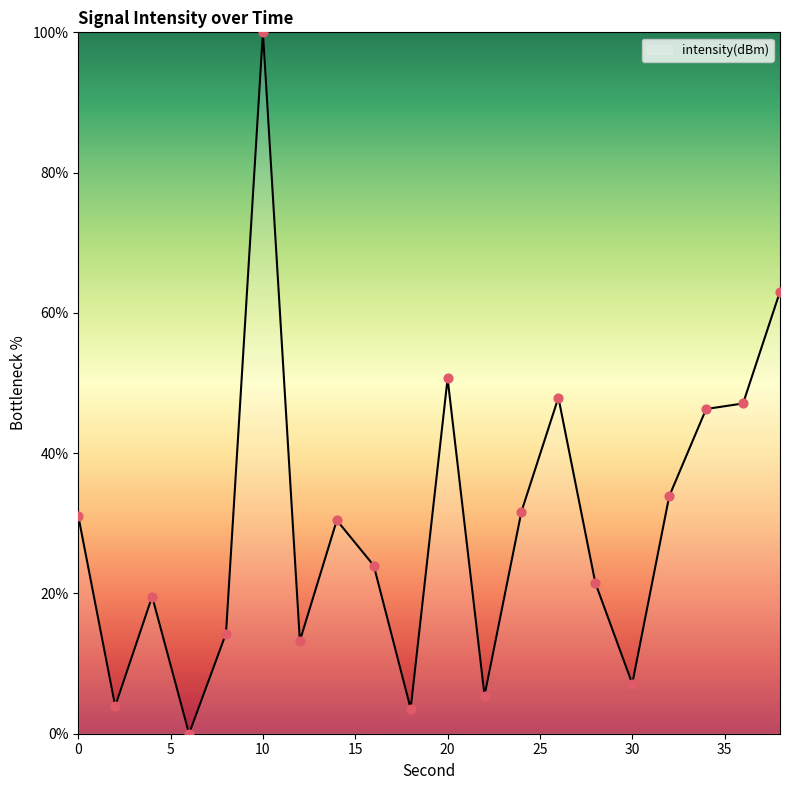

What is the difference between the maximum and minimum values?

100.0